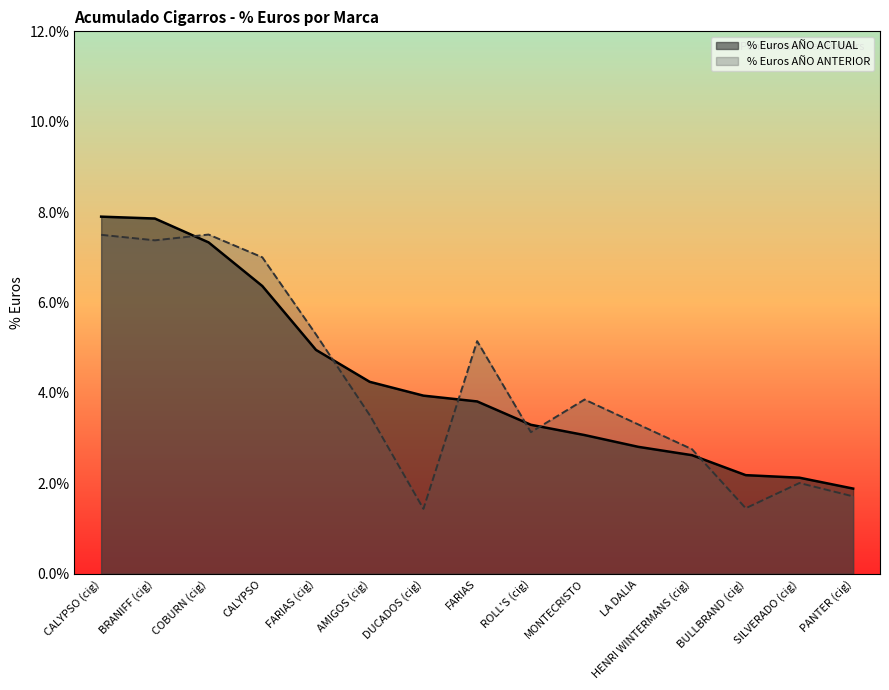

The % Euros AÑO ANTERIOR series shows 0.0 at PANTER (cig). True or false?

False